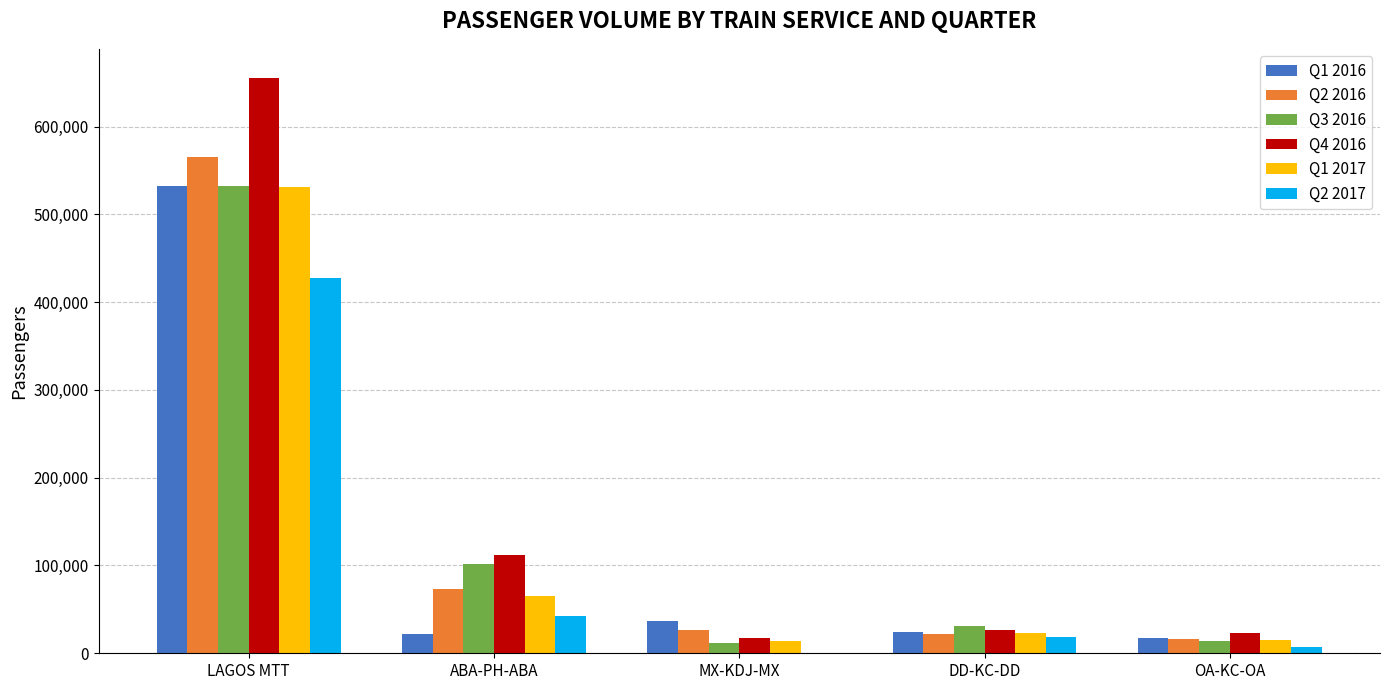

Which series has the widest spread of values?

Q4 2016